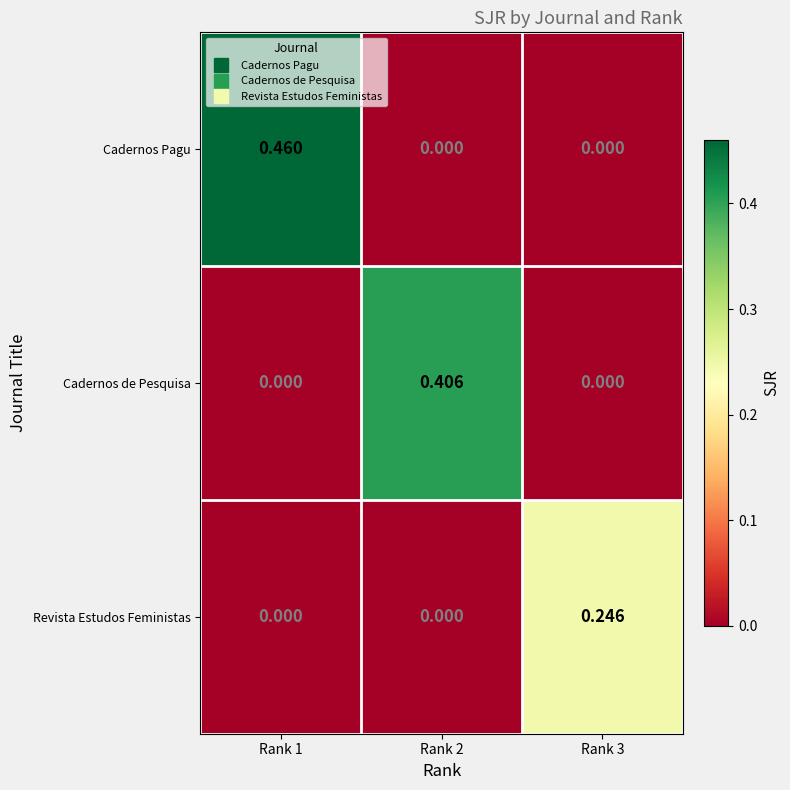

Which series changed the most between Rank 1 and Rank 3?

Cadernos Pagu